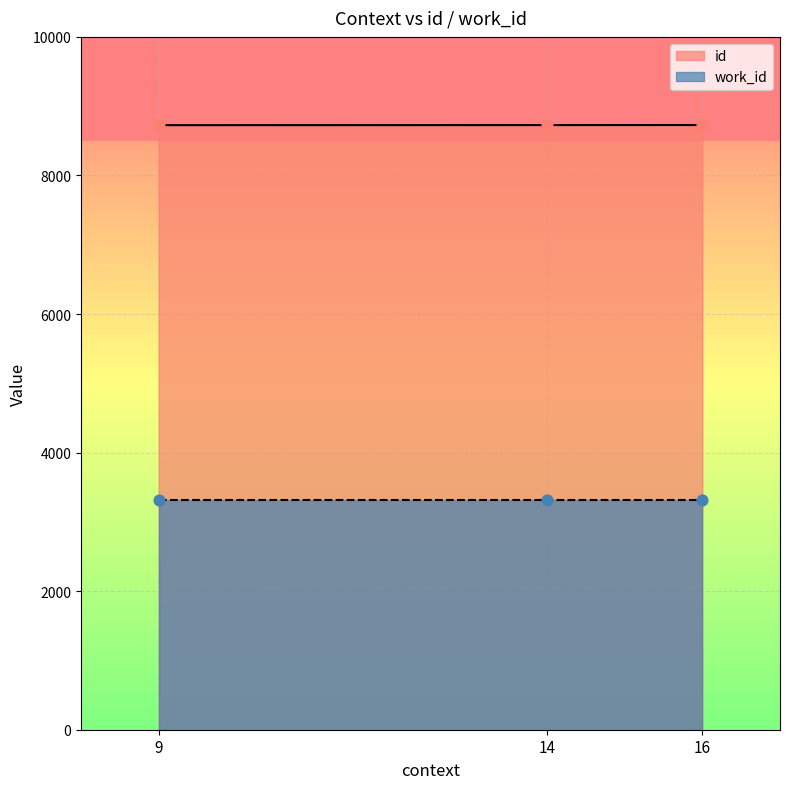

What is the change in value from 9 to 16?

+2